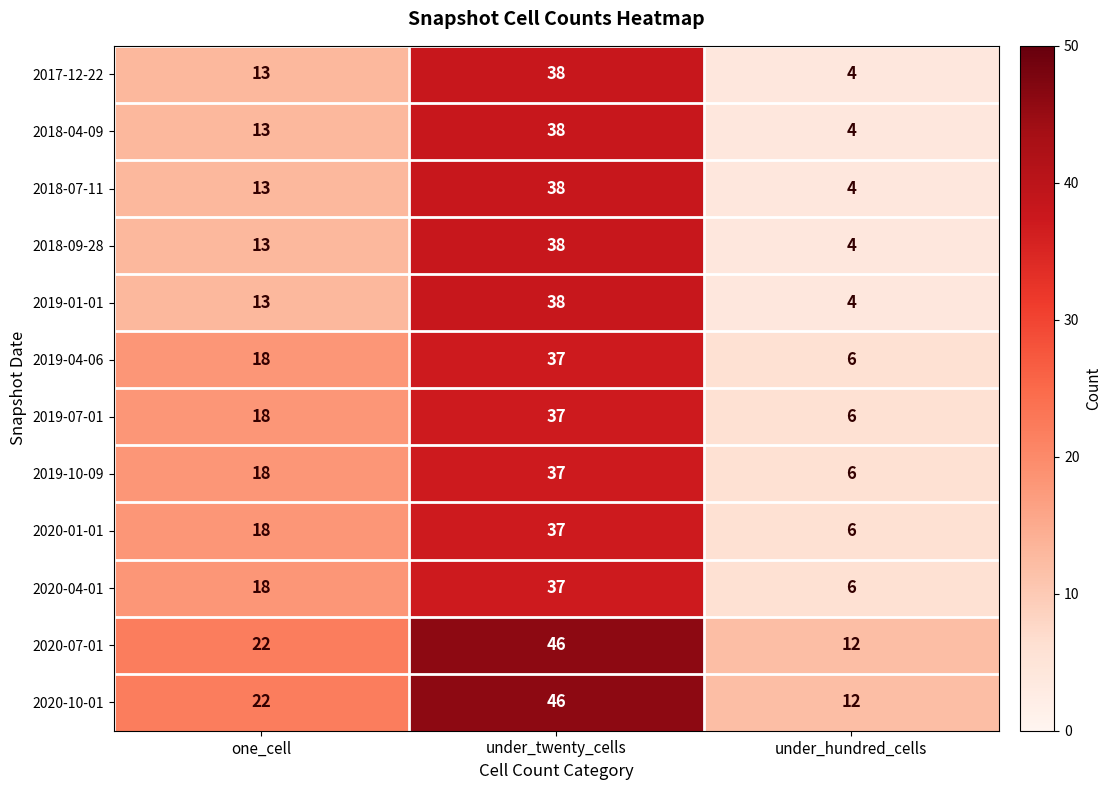

What is the spread (max minus min) of values at under_hundred_cells?

8